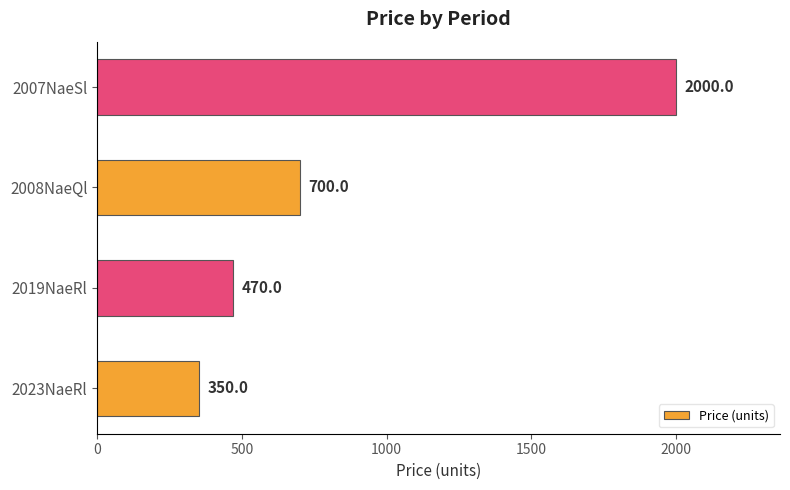

At which category does the chart reach its peak across all series?

2007NaeSl